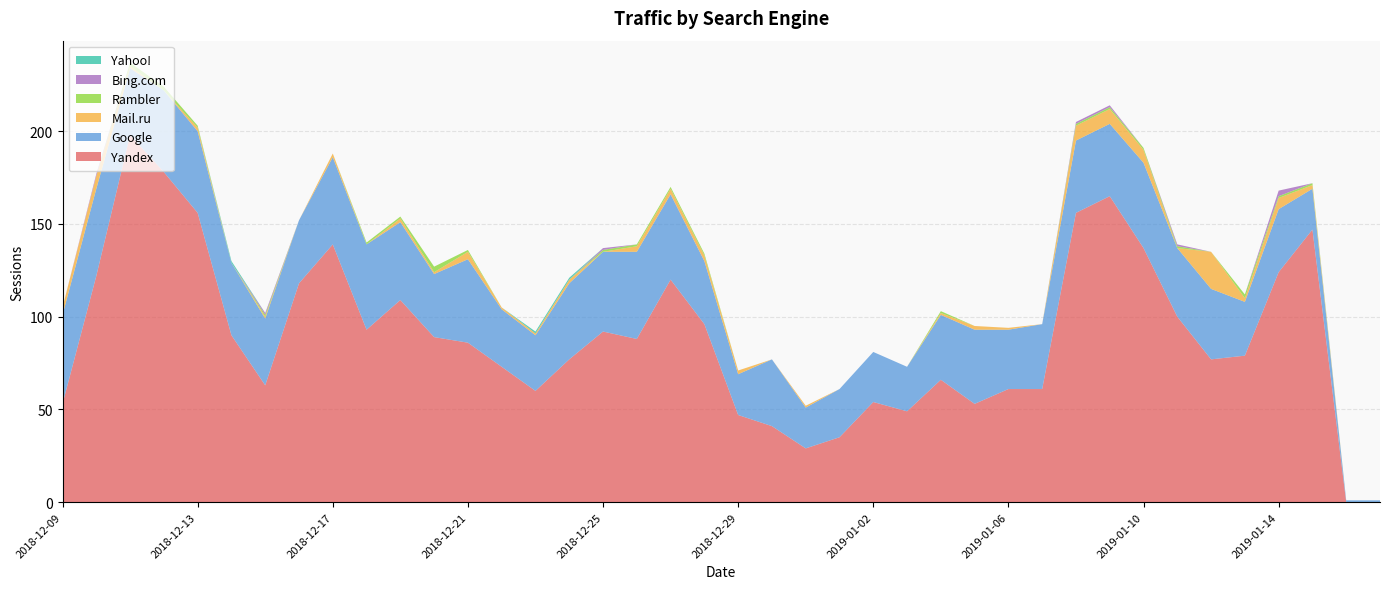

What is the maximum value for Yandex?

198